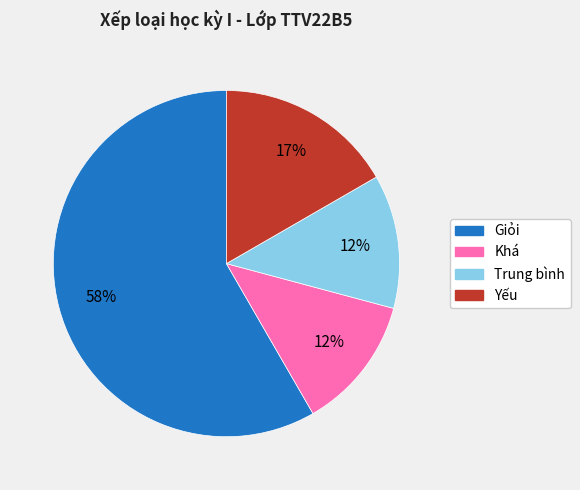

Is the sum of Giỏi and Yếu greater than half?

Yes